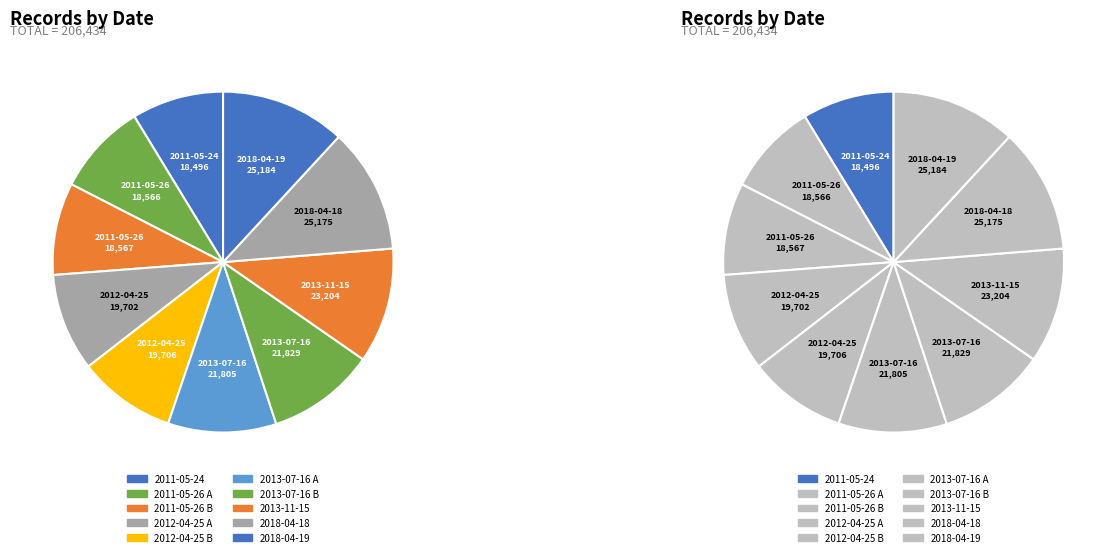

Is the sum of 2011-05-26 B and 2012-04-25 A greater than half?

No